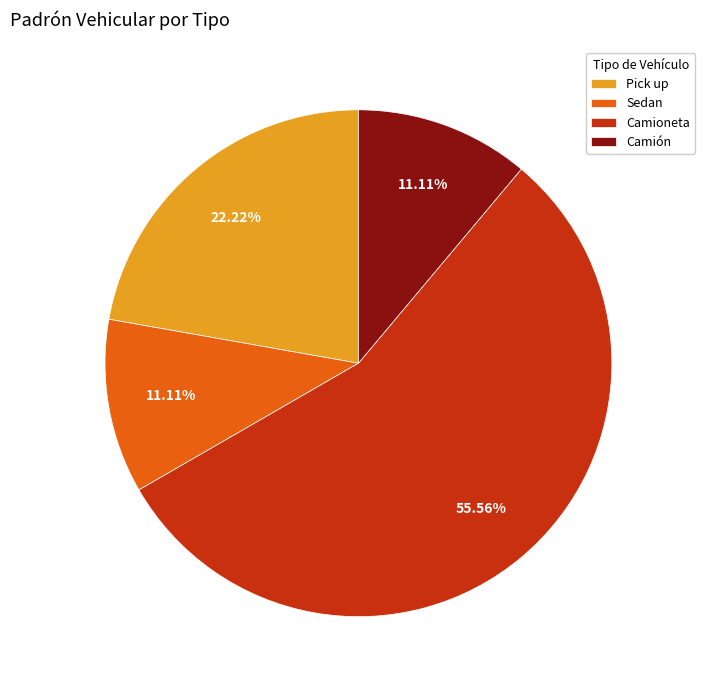

To the nearest percent, what percentage of the pie is Camión?

11%